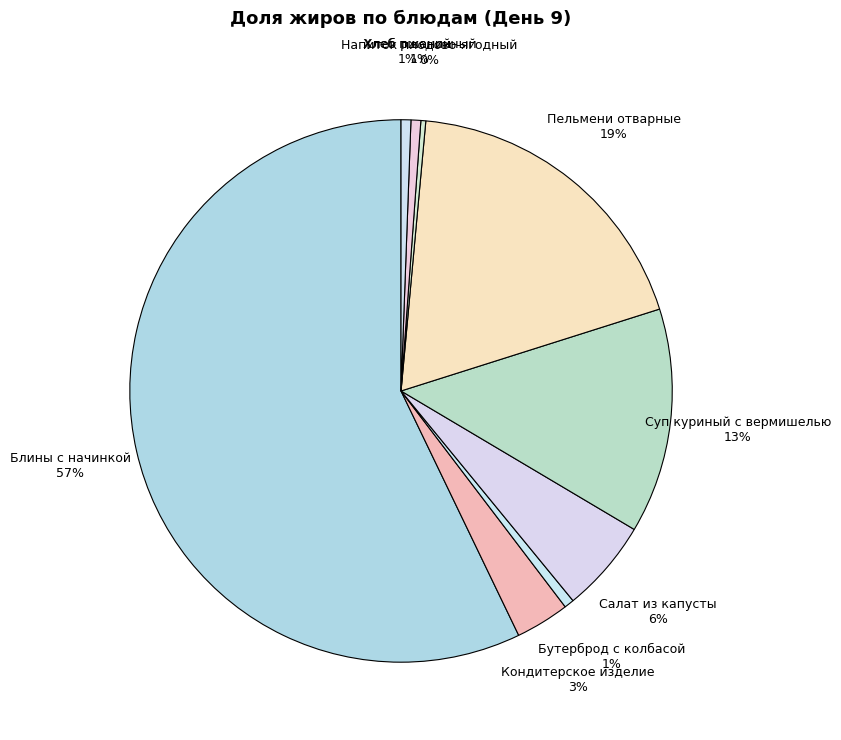

How many segments does this pie chart have?

9